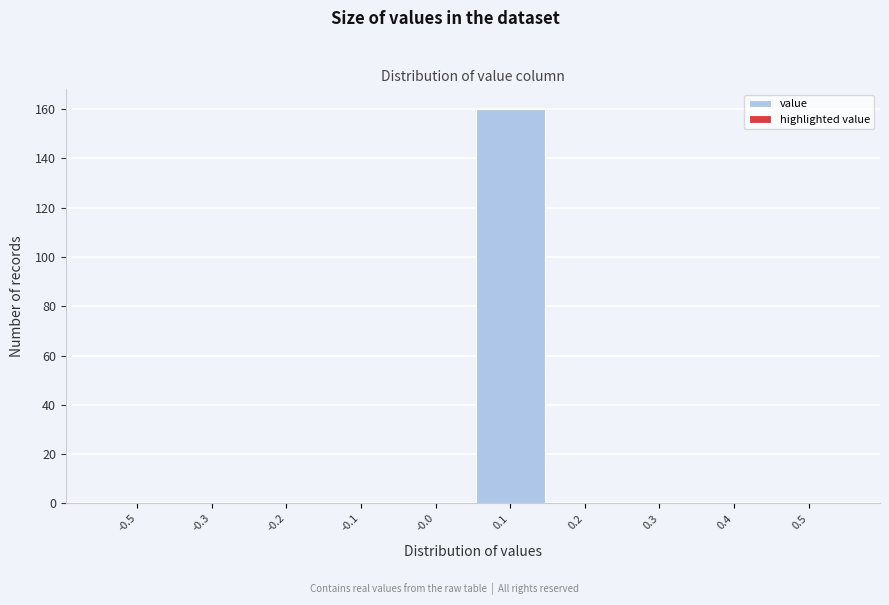

Reading left to right, what are all the values shown in this chart?

-0.5=0	-0.3=0	-0.2=0	-0.1=0	-0.0=0	0.1=160	0.2=0	0.3=0	0.4=0	0.5=0